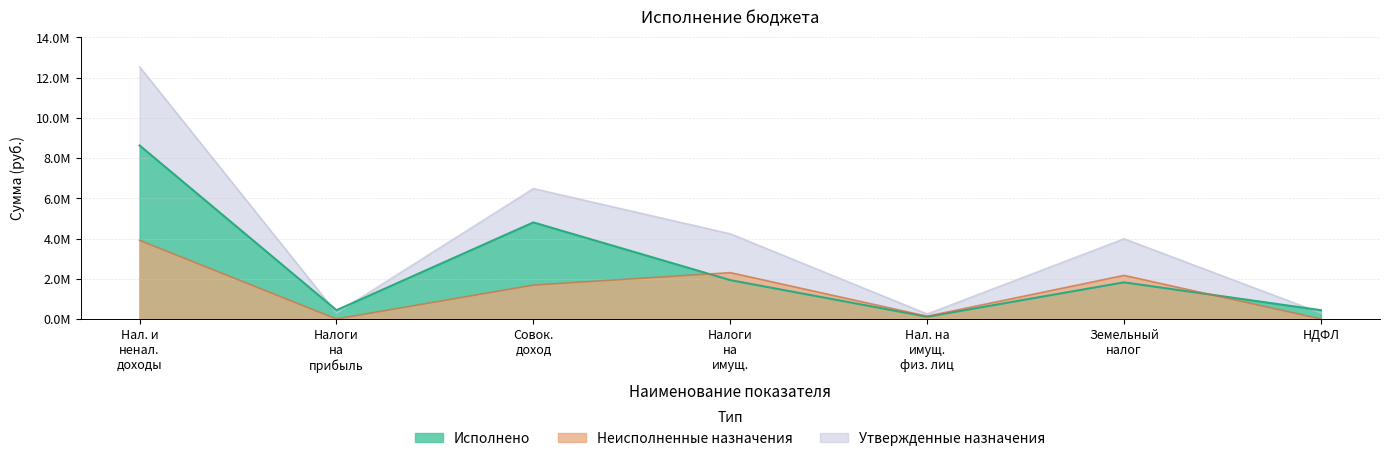

True or false: Неисполненные назначения and Утвержденные бюджетные назначения intersect in this chart.

False